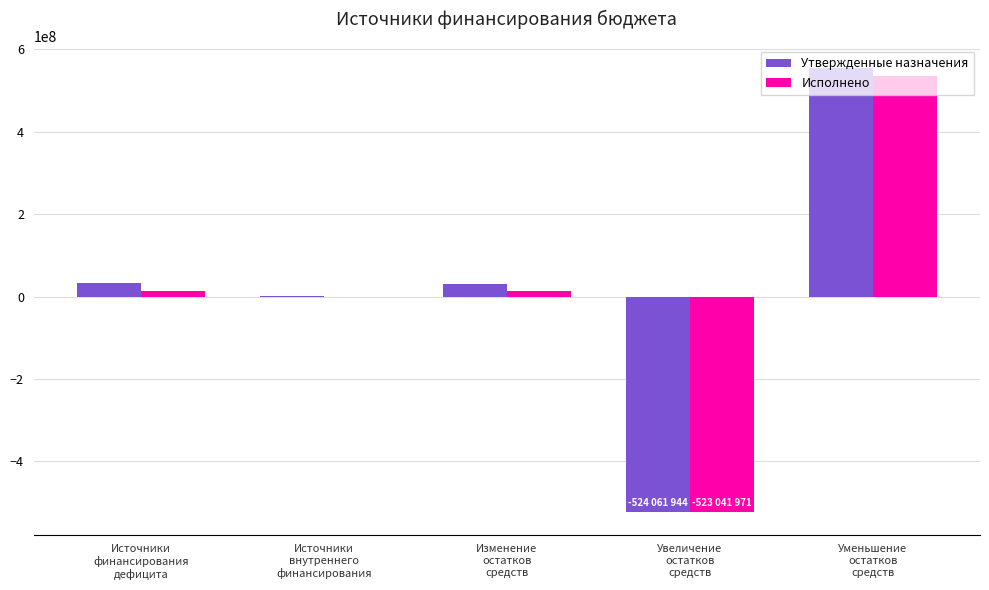

What is the sum of all Утвержденные назначения values?

94362400.0